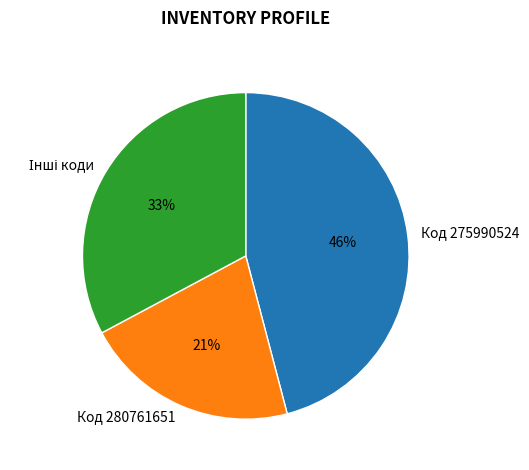

To the nearest percent, what portion does Код 275990524 represent?

46%